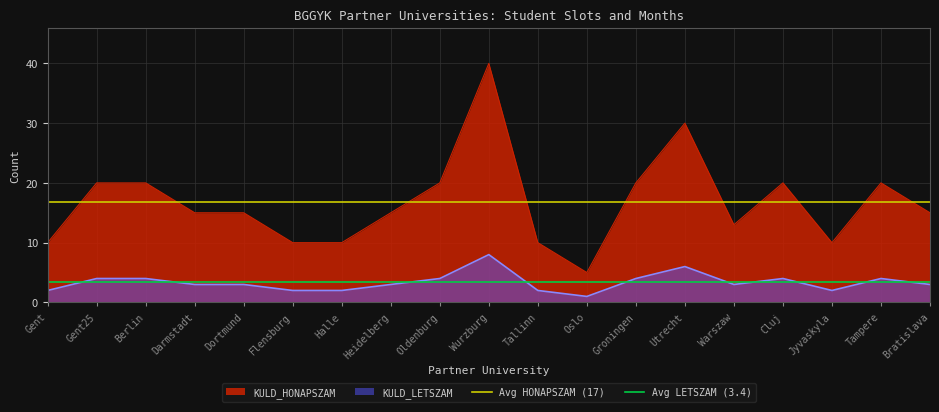

What is the lowest value of the KULD_HONAPSZAM series?

5